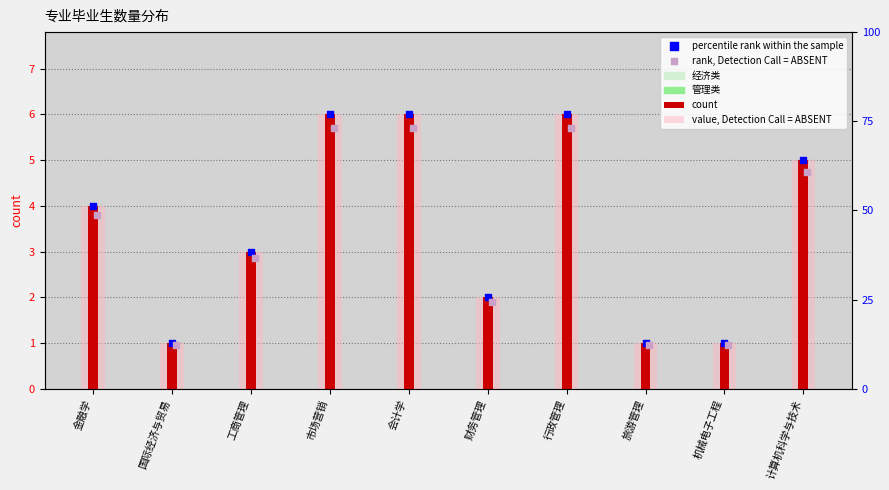

Which series reaches the maximum Y coordinate?

count